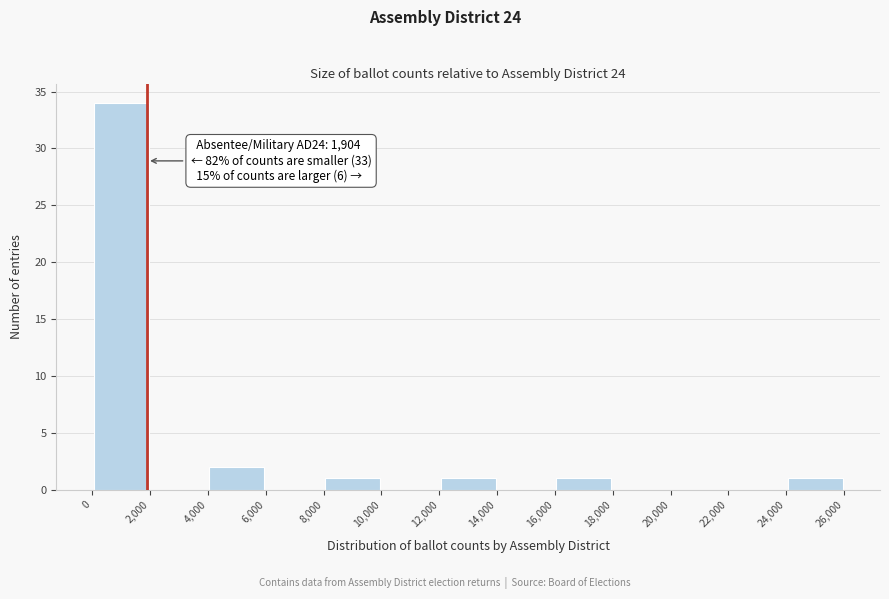

Over which range of the x-axis is the bar tallest?

0 to 2,000